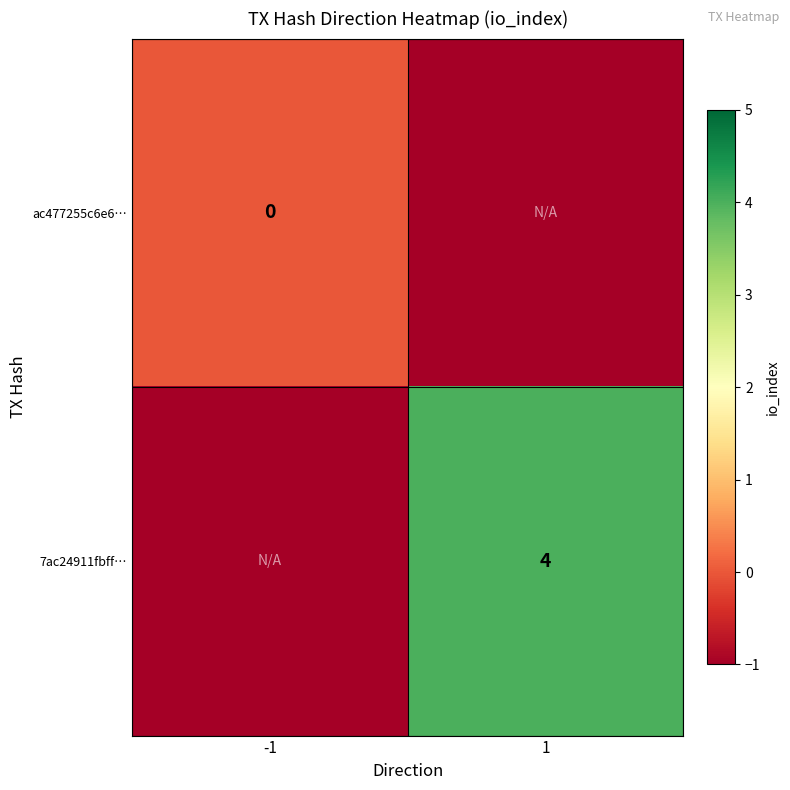

Is the value of ac477255c6e6… at -1 greater than the value of 7ac24911fbff… at 1?

No